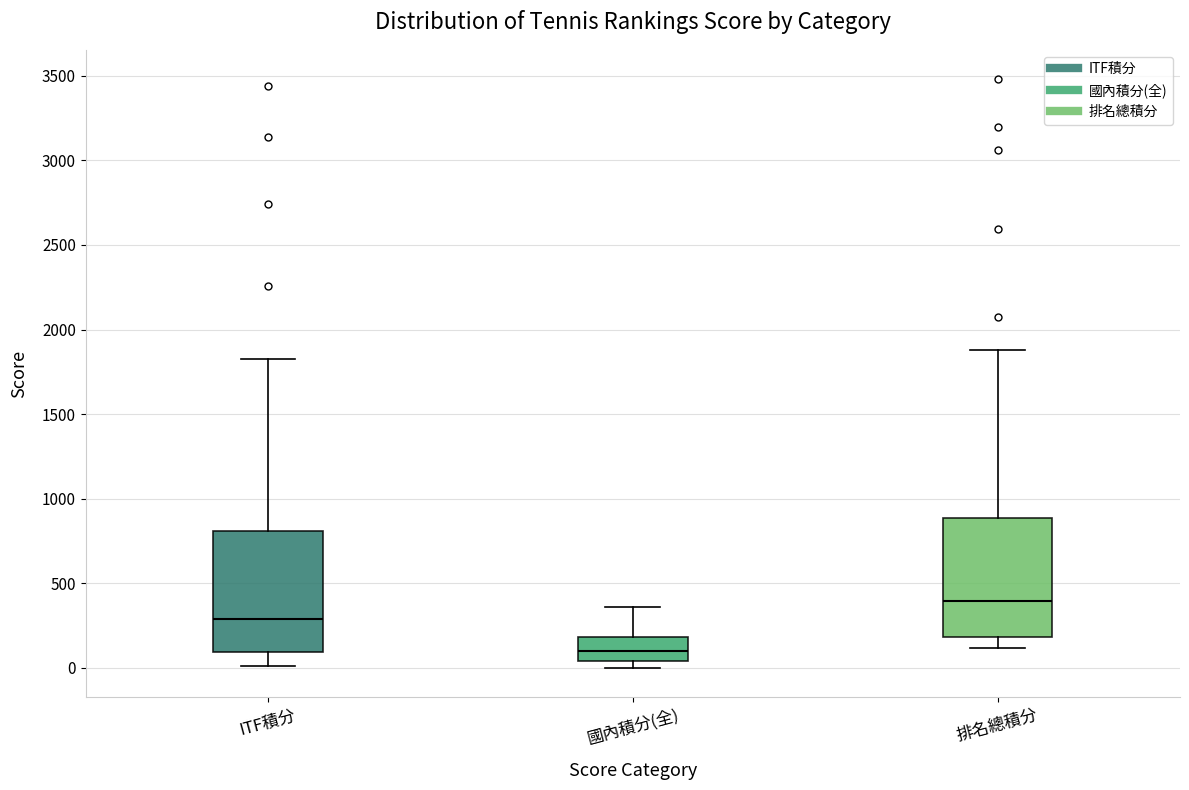

Which box's median line is the highest?

排名總積分